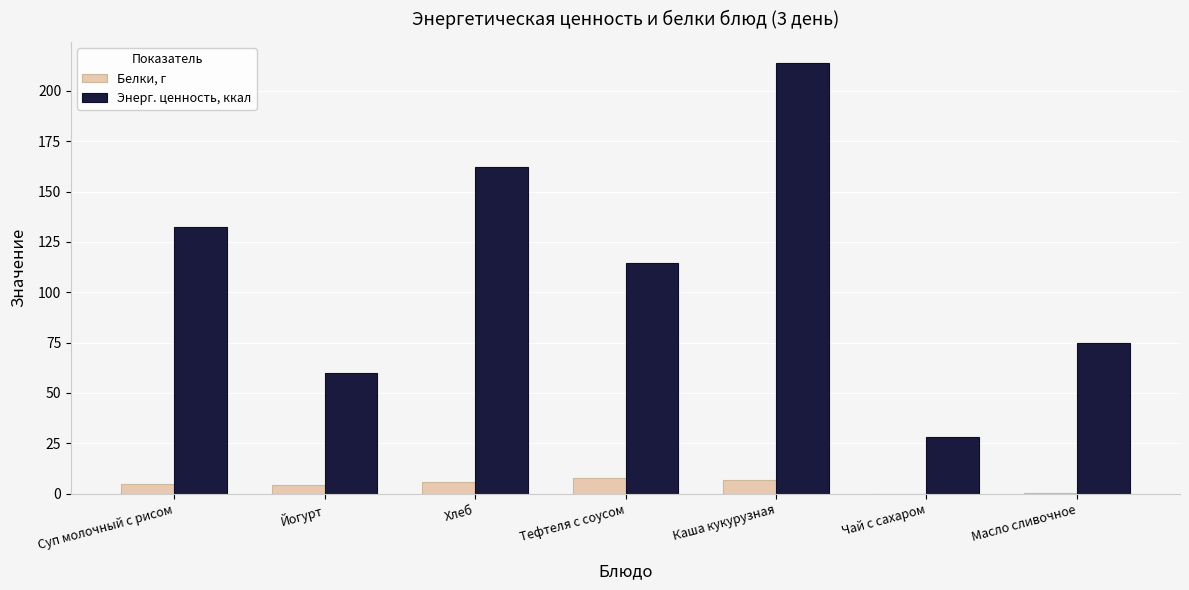

Are the bars horizontal?

No